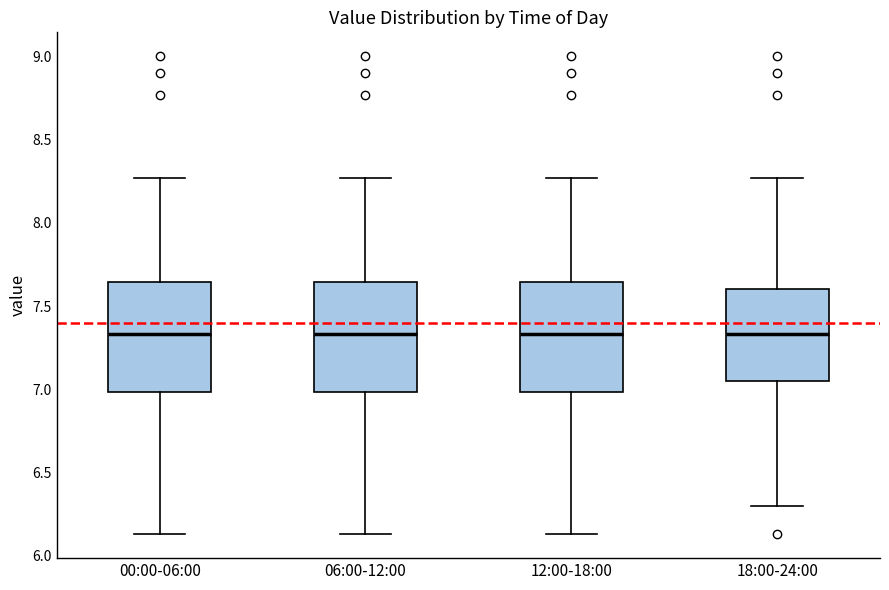

Where is the upper edge of the box for 06:00-12:00 on the y-axis? The values are not printed on the chart, so give them approximately, as read against the axis.

7.65